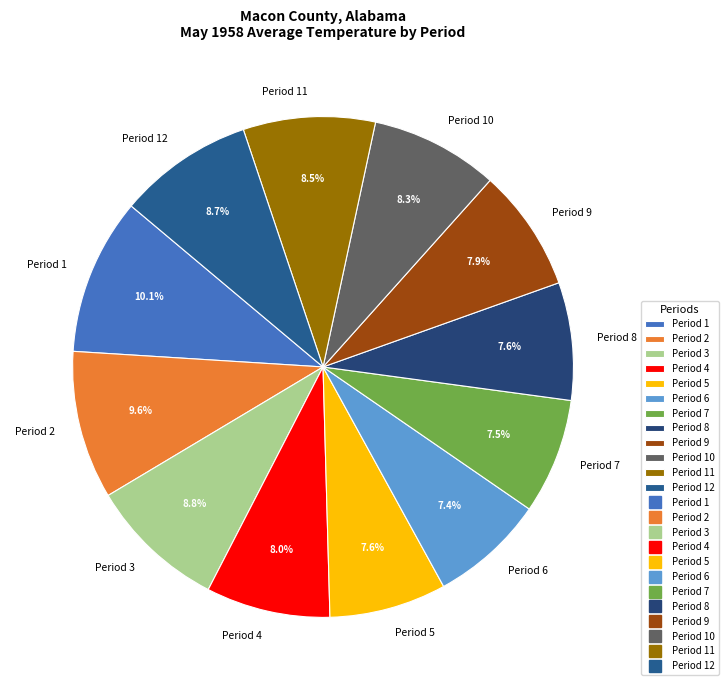

True or false: Period 2 accounts for 1% of the total.

False